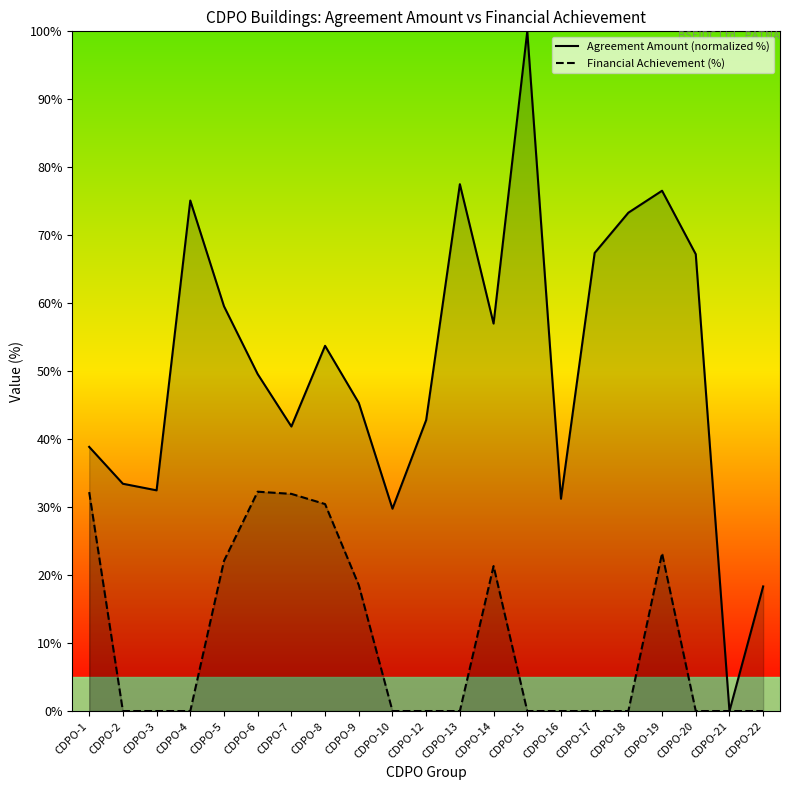

Is it true that Agreement Amount (normalized %) equals 21.1 at CDPO-2?

False